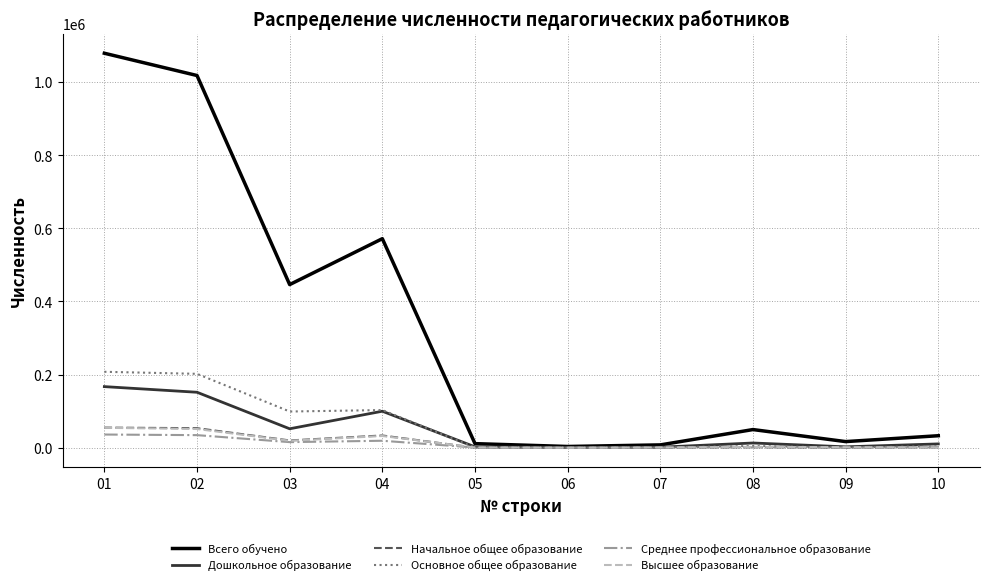

Which series has the widest spread of values?

Всего обучено